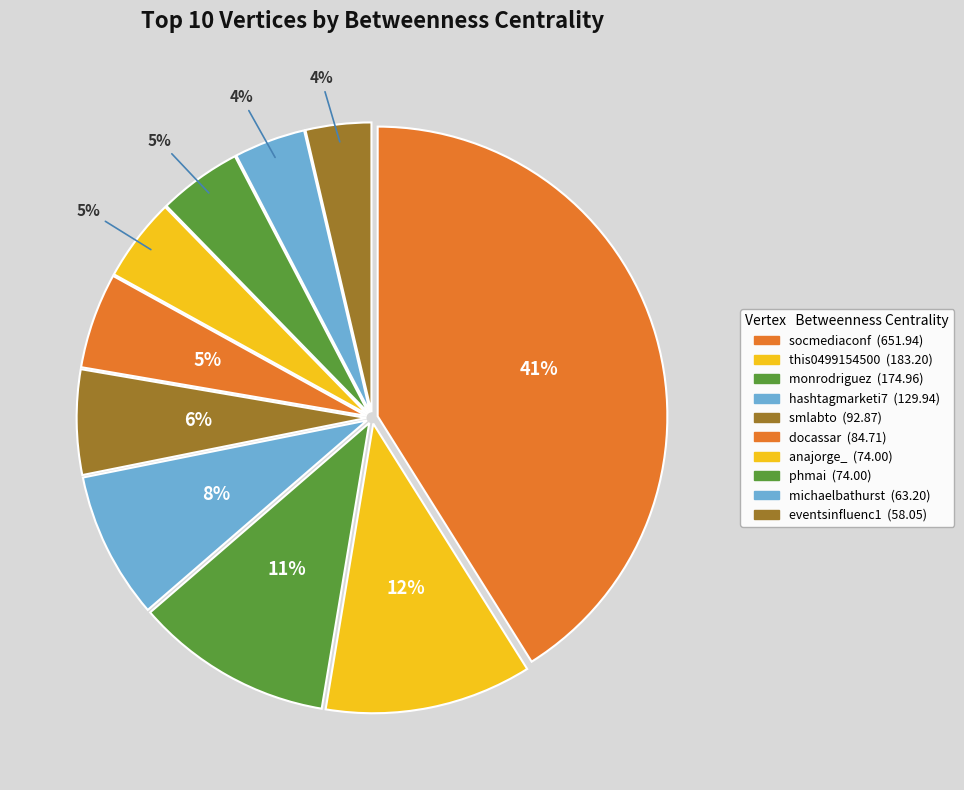

To the nearest percent, what is the difference between the largest and smallest slice percentages?

37%